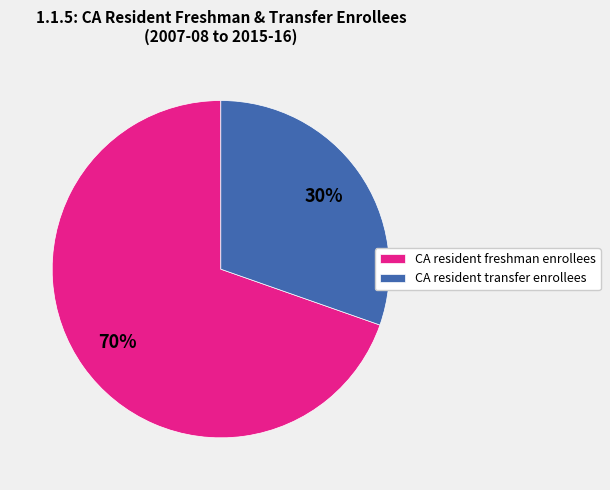

True or false: CA resident freshman enrollees accounts for 84% of the total.

False